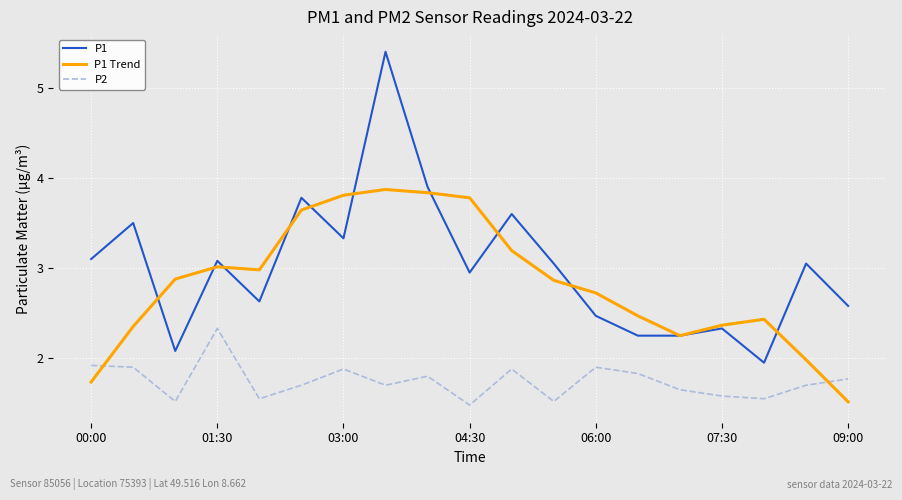

What are all the series names shown in the legend?

P1, P1 Trend, P2